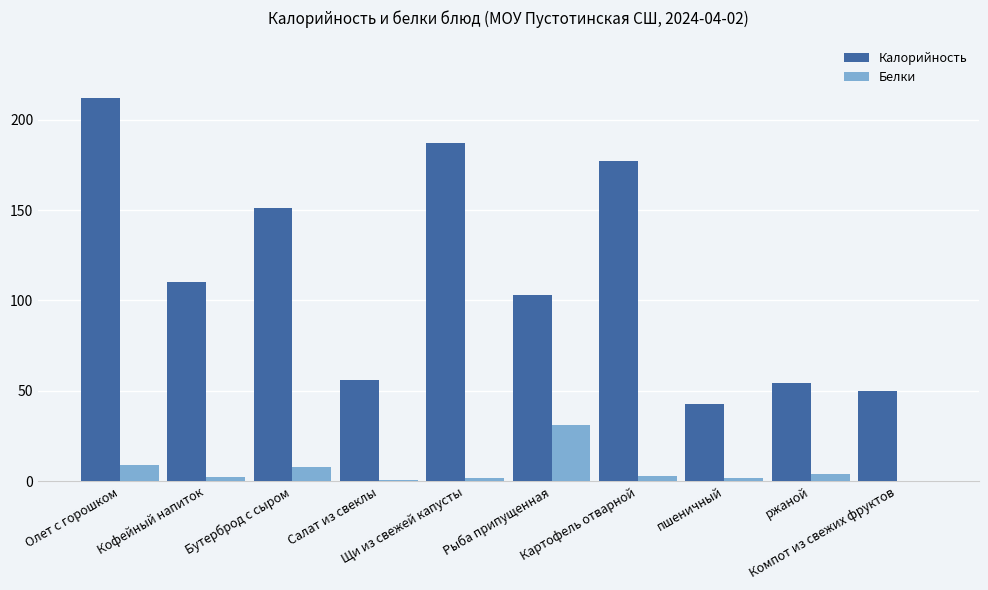

What is the maximum value shown in the chart?

212.0